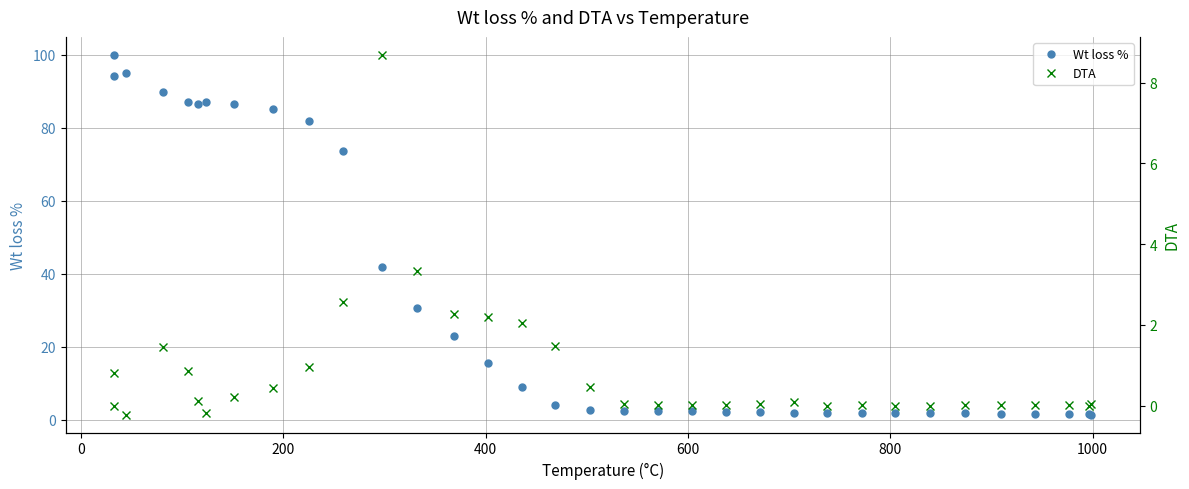

Which series has the largest total across all categories?

Wt loss %